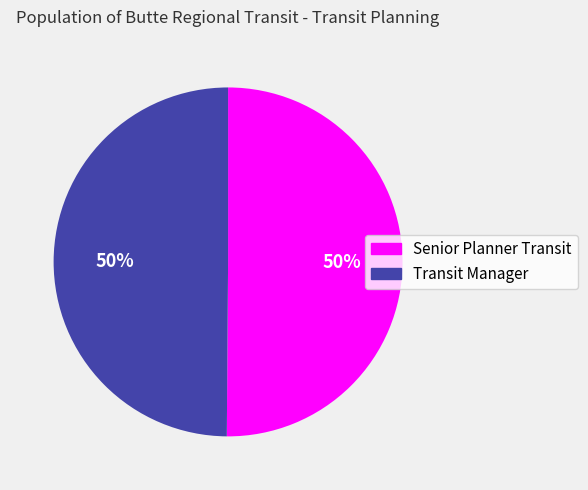

The Senior Planner Transit slice represents 50% of the pie. True or false?

True